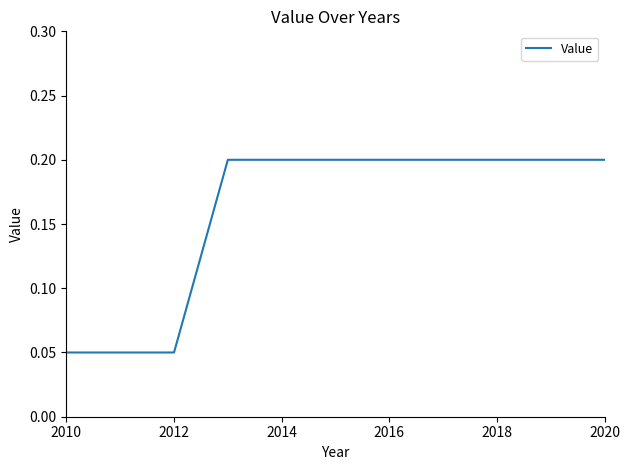

What is the greatest value displayed?

0.2